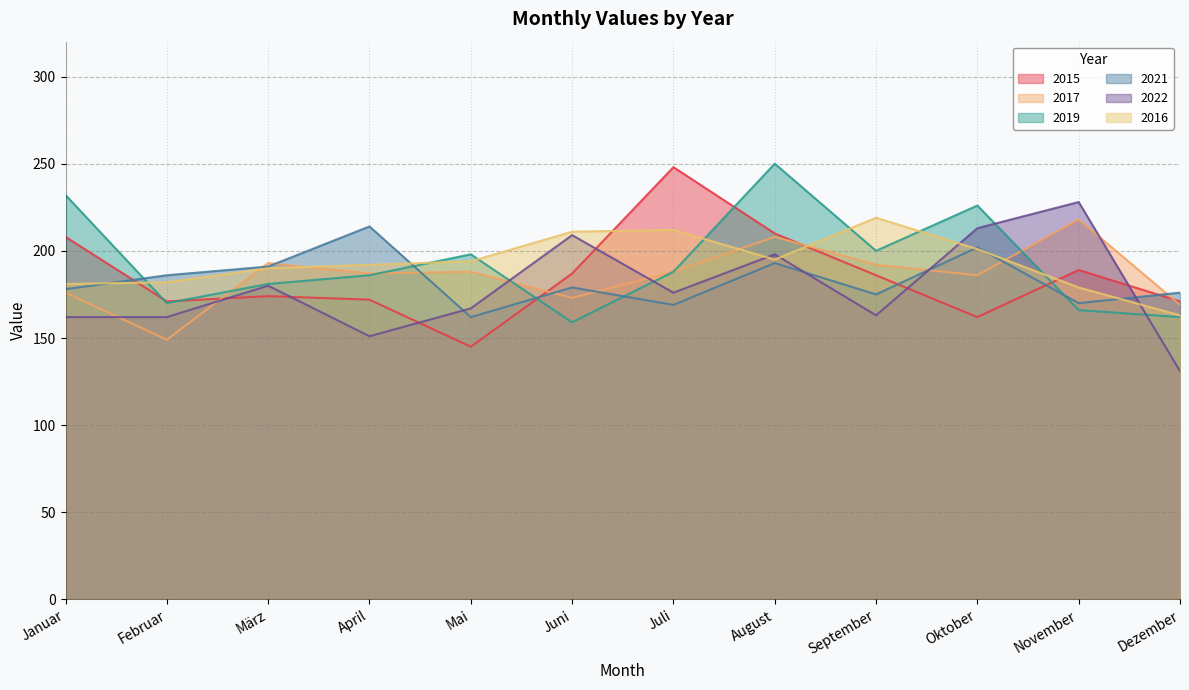

Which series has the largest total across all categories?

2016